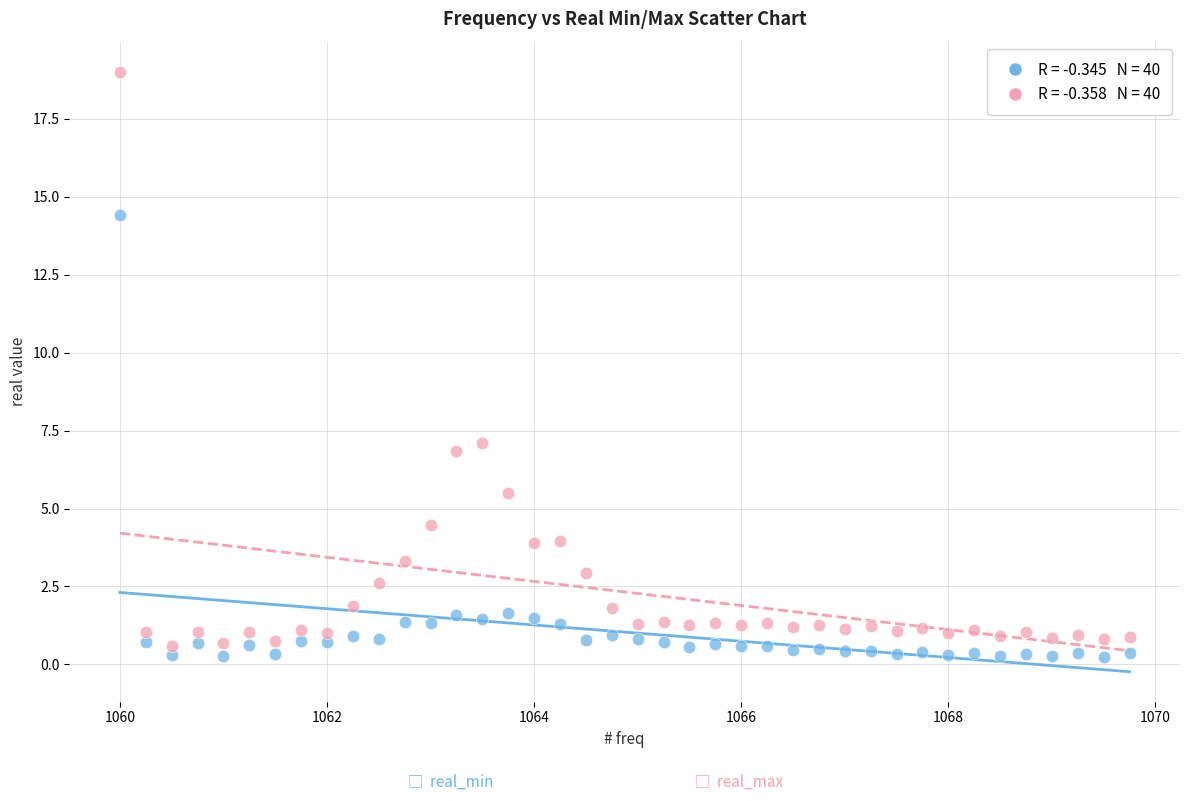

Across all data points, what is the range of Y values (max minus min)?

18.7